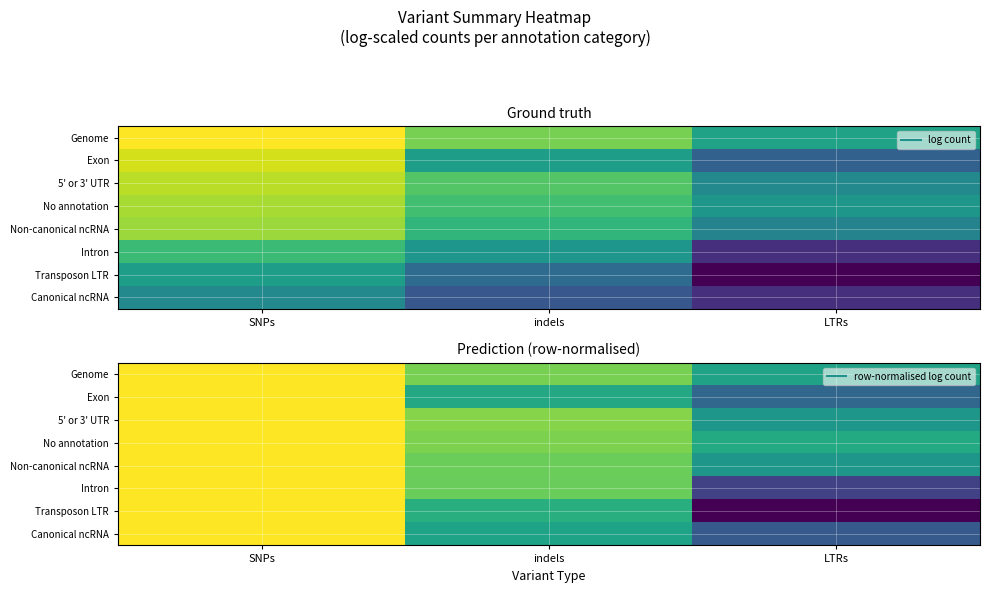

Is the value of Non-canonical ncRNA at SNPs greater than the value of Canonical ncRNA at indels?

Yes